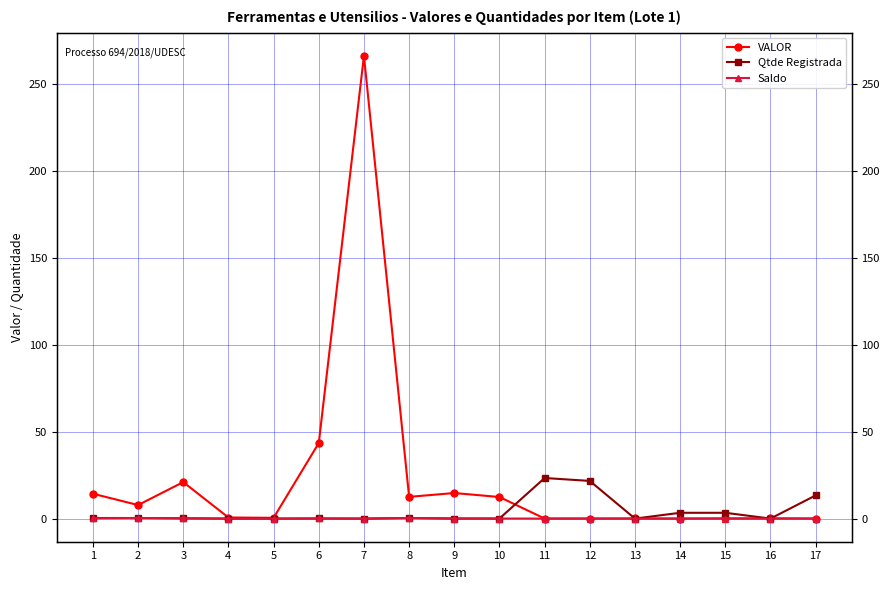

At 13, list the series in order from largest to smallest.

VALOR, Qtde Registrada, Saldo